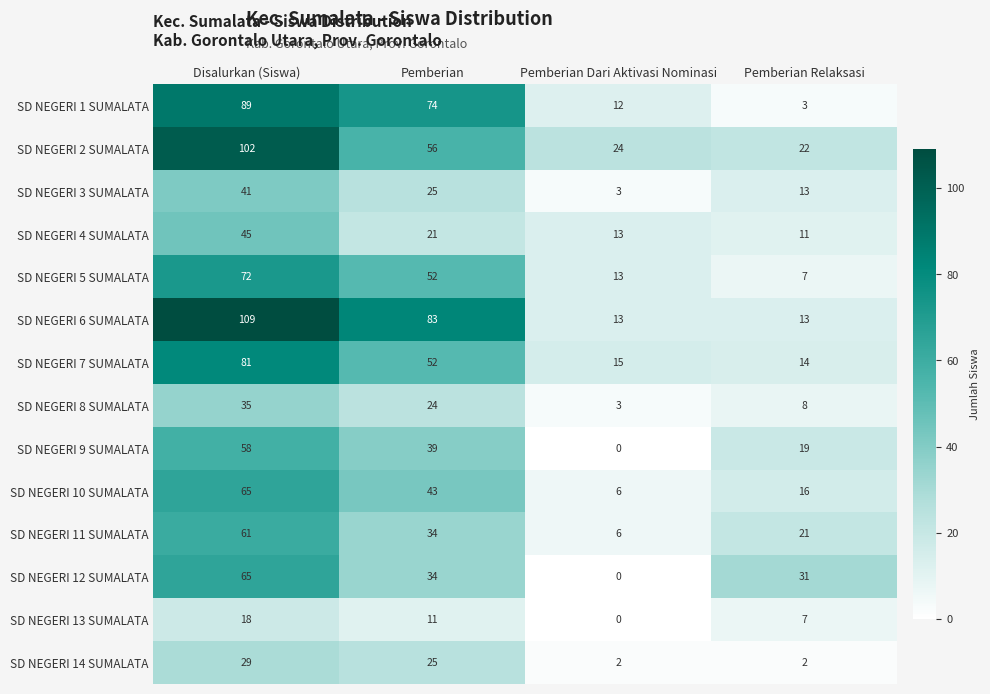

What is the total value across all series at Pemberian?

573